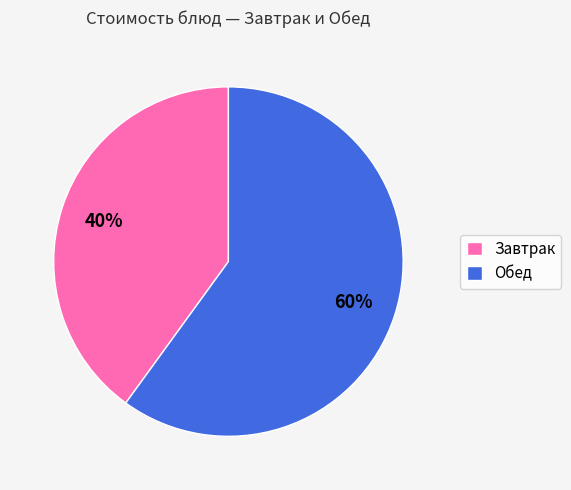

Is the sum of Завтрак and Обед greater than half?

Yes